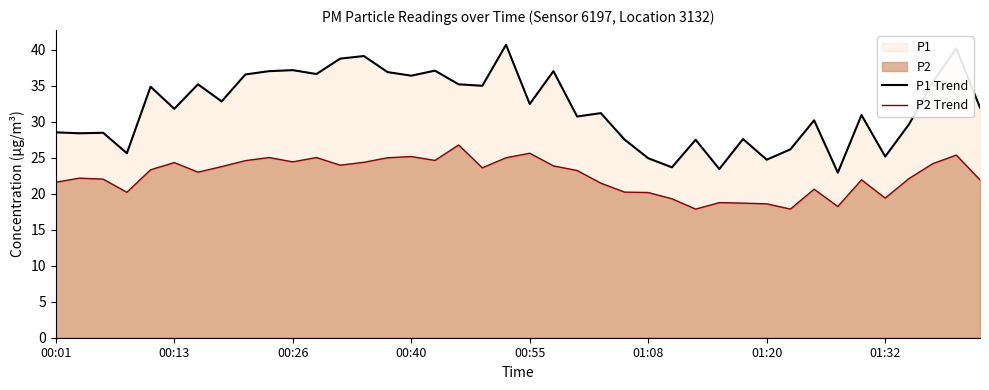

Reading left to right, what are all the values shown in this chart?

P1 Trend: 28.5	28.4	28.5	25.6	34.9	31.8	35.2	32.8	36.6	37.0	37.2	36.6	38.8	39.1	36.9	36.4	37.1	35.2	35.0	40.7	32.5	37.0	30.7	31.2	27.5	24.9	23.7	27.5	23.4	27.6	24.7	26.2	30.2	22.9	30.9	25.2	29.6	35.5	40.2	32.0
P2 Trend: 21.6	22.2	22.0	20.2	23.3	24.3	23.0	23.8	24.6	25.0	24.4	25.0	24.0	24.4	25.0	25.2	24.6	26.8	23.6	25.0	25.6	23.9	23.2	21.5	20.2	20.2	19.3	17.9	18.8	18.7	18.6	17.9	20.6	18.2	21.9	19.4	22.1	24.2	25.4	21.9